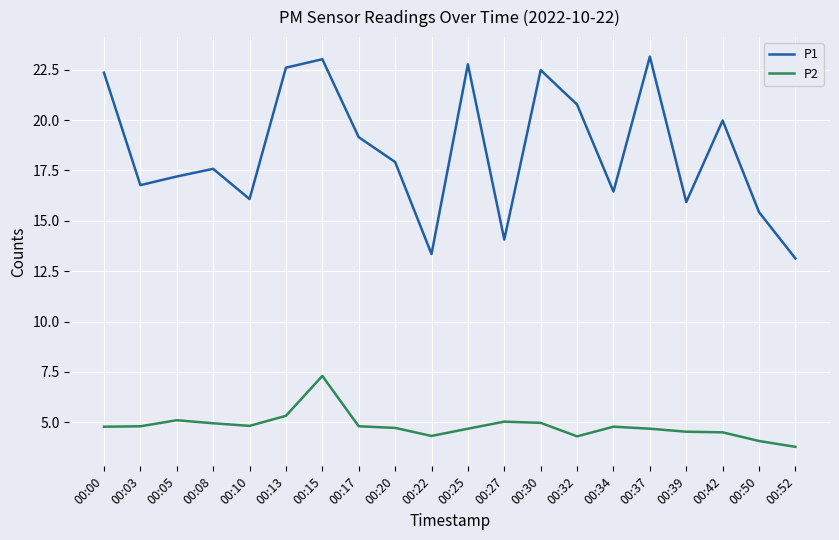

Rank the series by their average value, from highest to lowest.

P1, P2